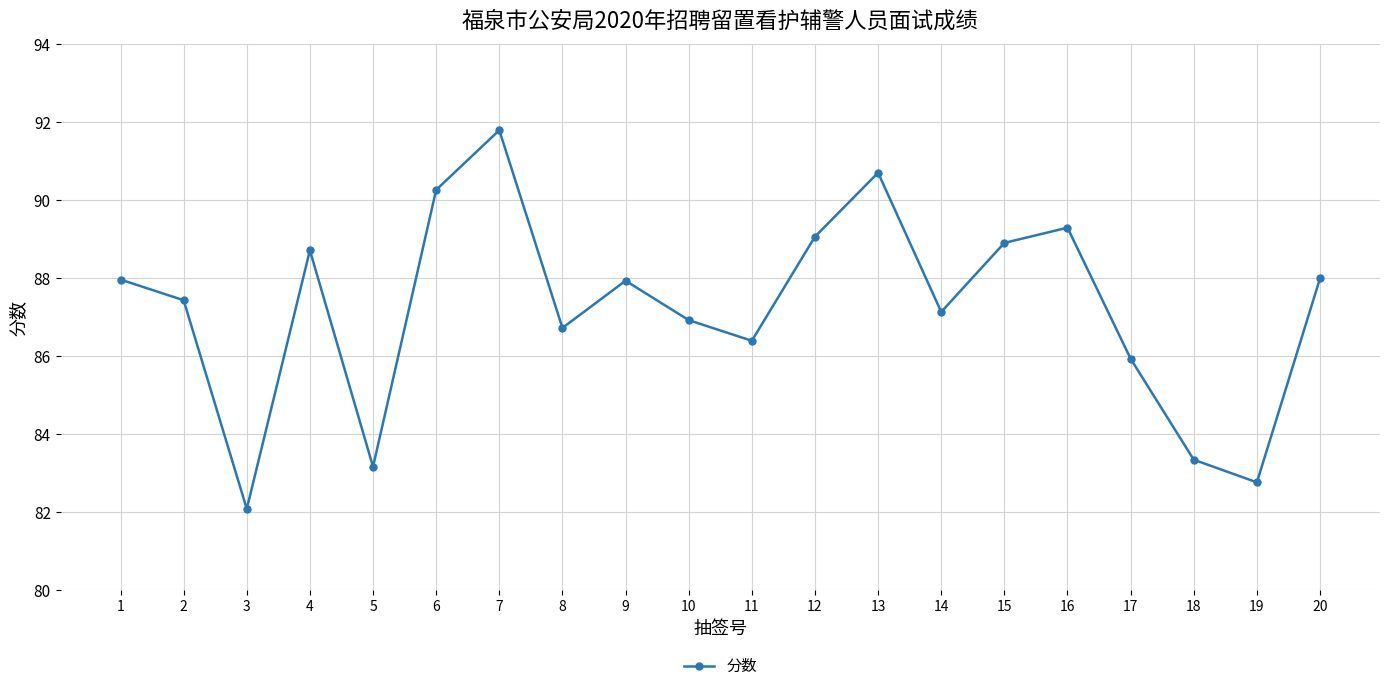

What is the difference between the maximum and minimum values?

9.7